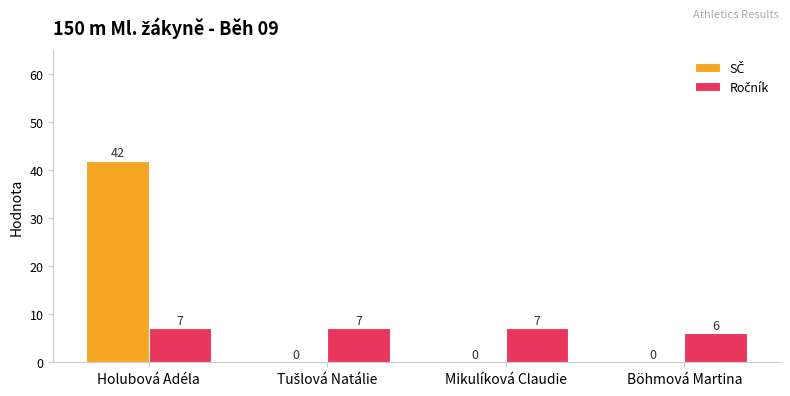

At which category does the chart reach its peak across all series?

Holubová Adéla